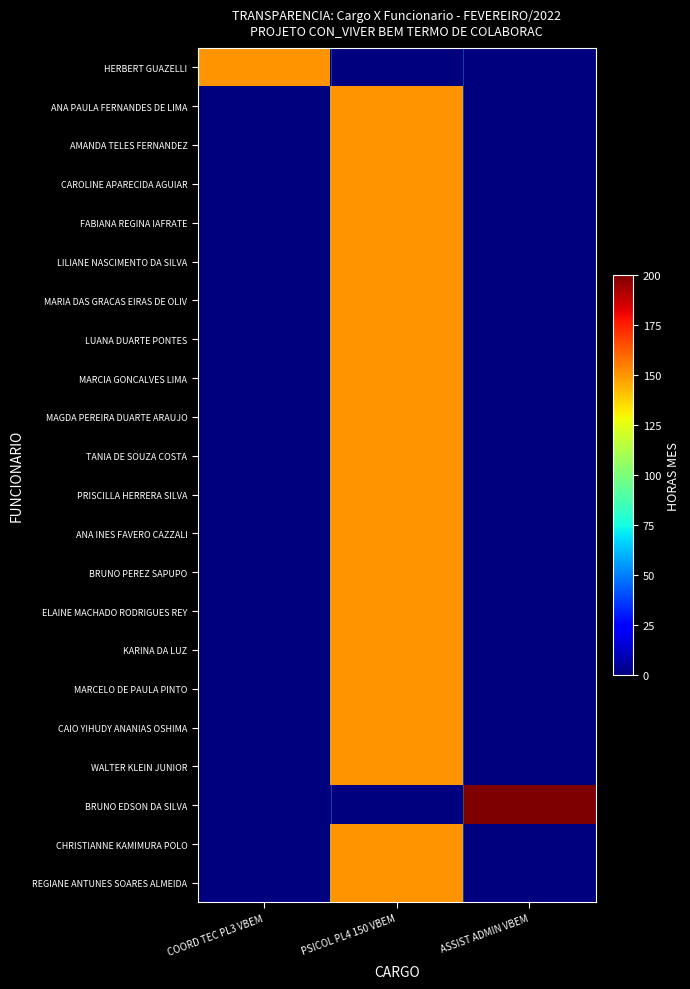

Which series has the widest spread of values?

BRUNO EDSON DA SILVA